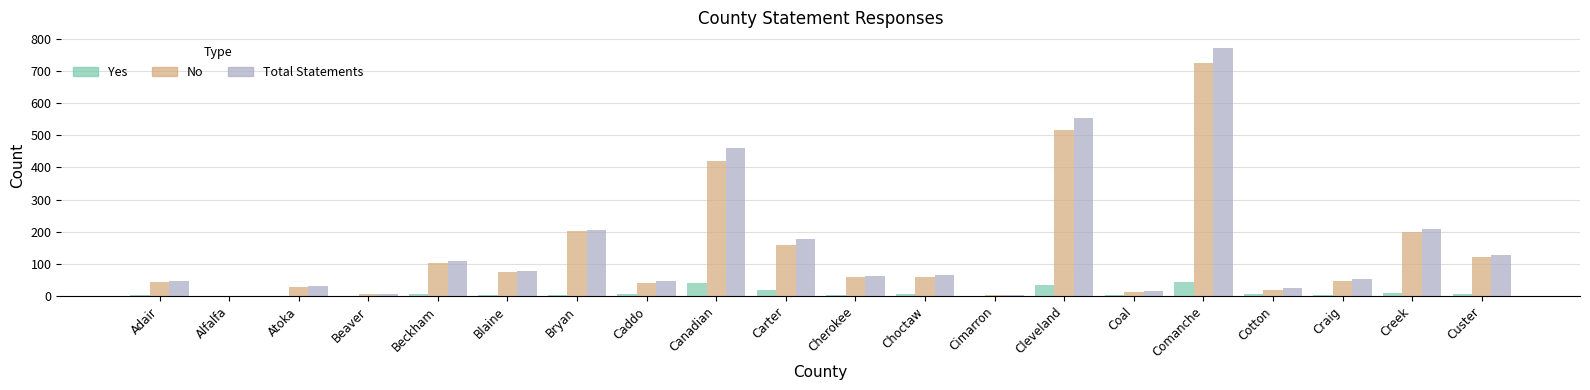

What is the difference between the Yes values at Custer and Alfalfa?

7